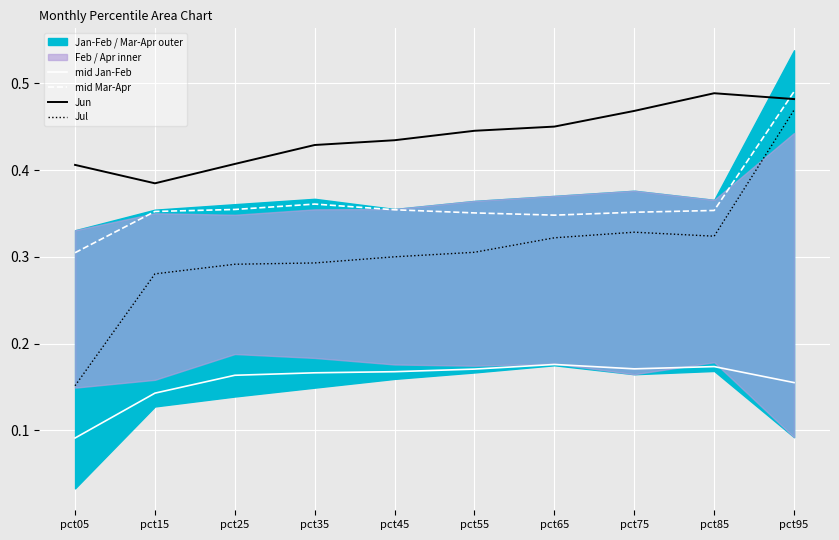

Which label corresponds to the largest value in the chart?

pct95